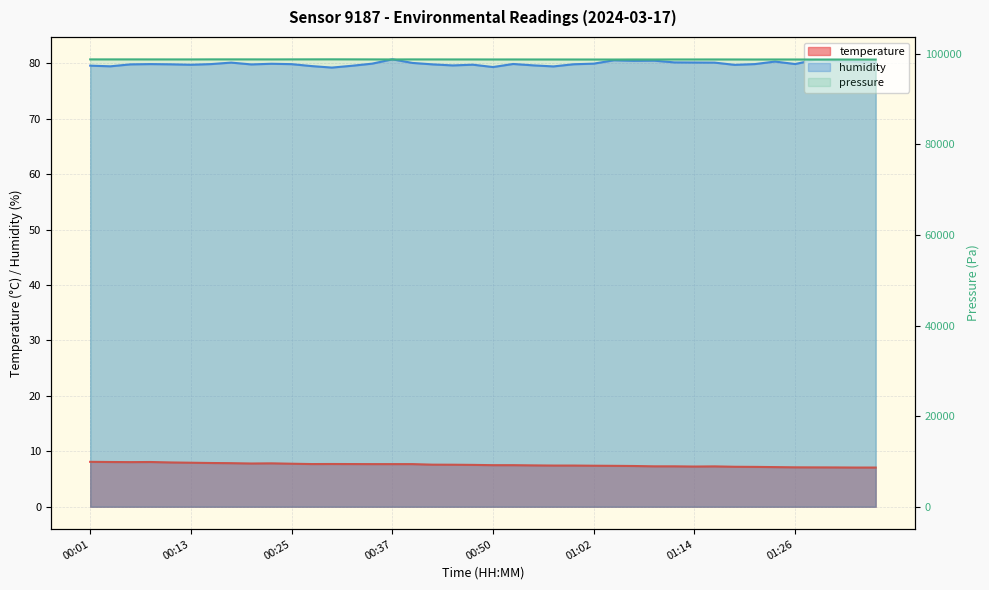

True or false: temperature and humidity cross at least once.

False